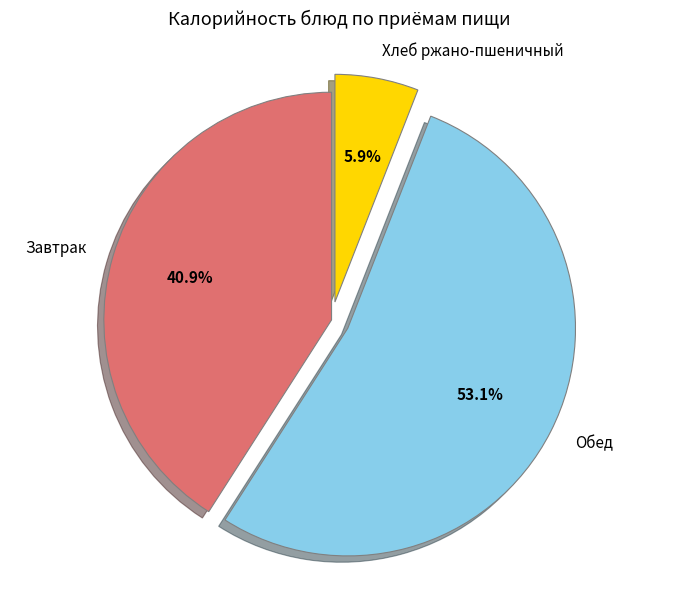

Rank the categories by value from lowest to highest.

Хлеб ржано-пшеничный, Завтрак, Обед